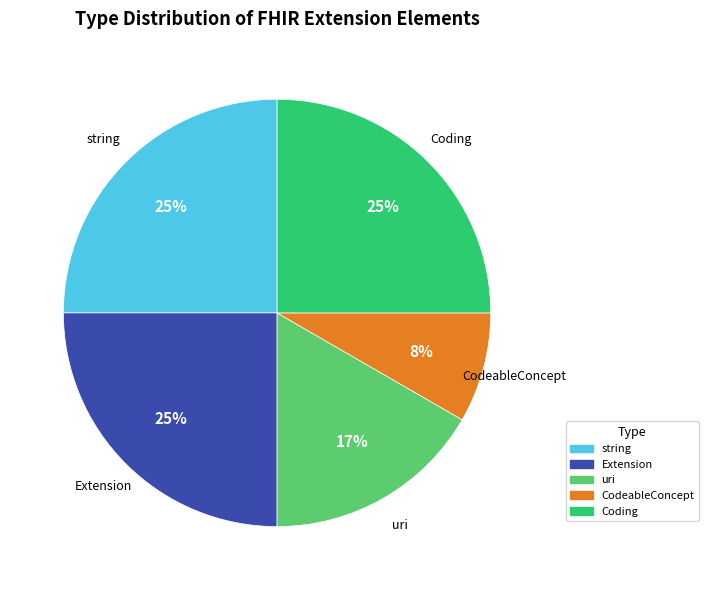

Does Extension account for over 50% of the chart?

No